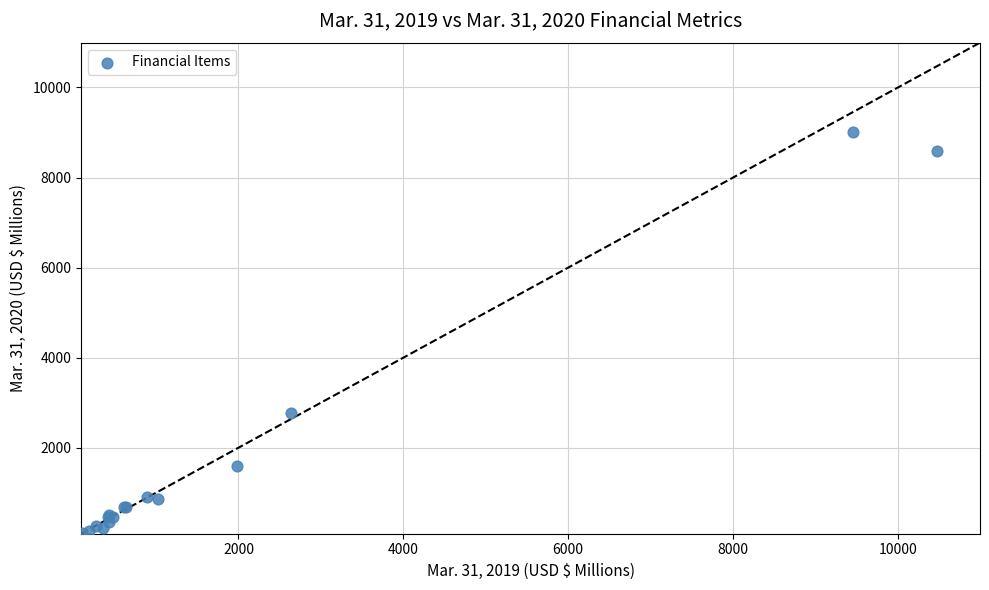

What Y value in the scatter plot is closest to 4551?

2771